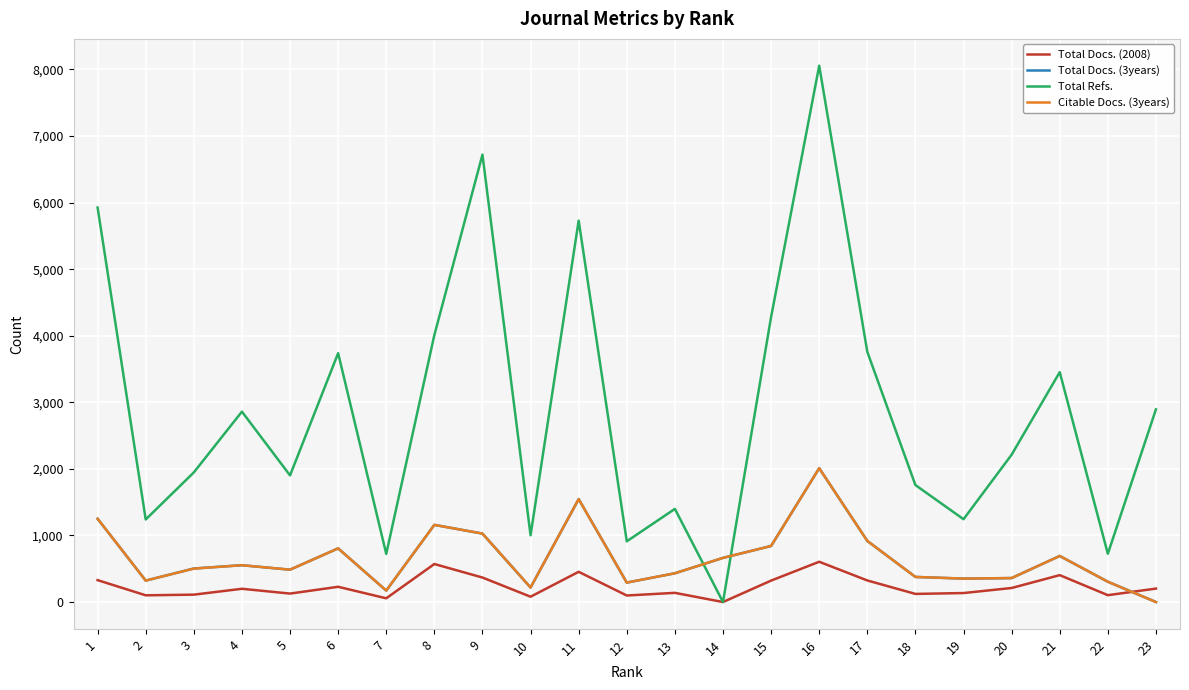

What is the sum of the Total Docs. (3years) values at 5 and 19?

838